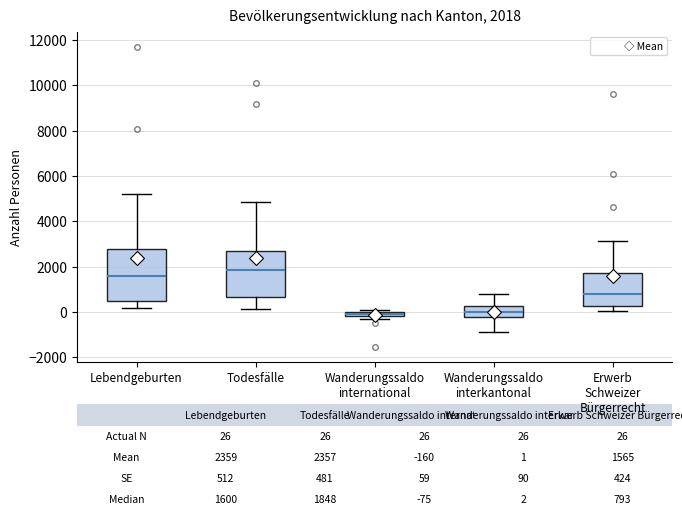

Which box's median line is the highest?

Todesfälle